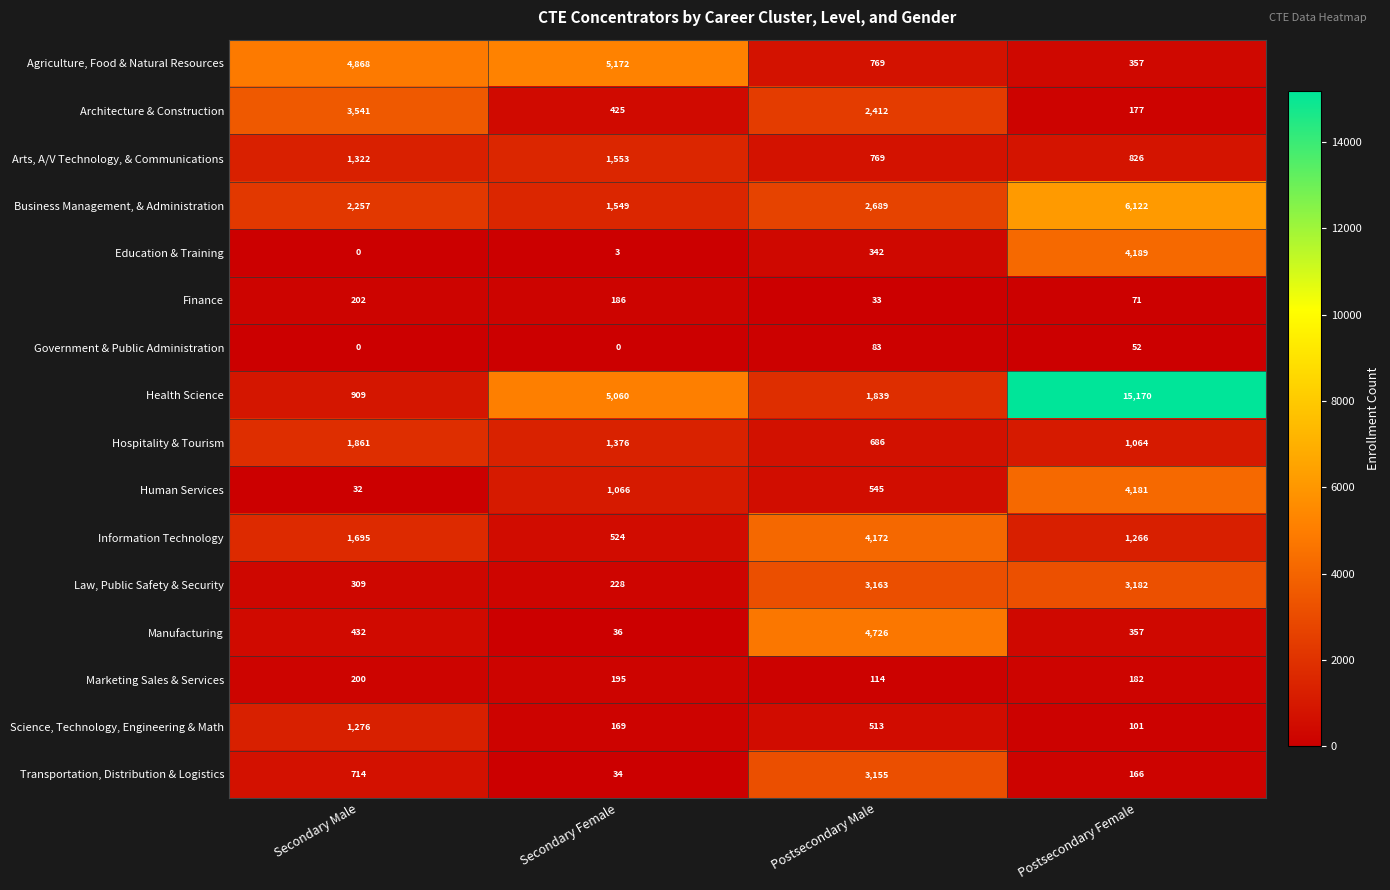

What is the difference between the maximum and minimum values in the Architecture & Construction series?

3364